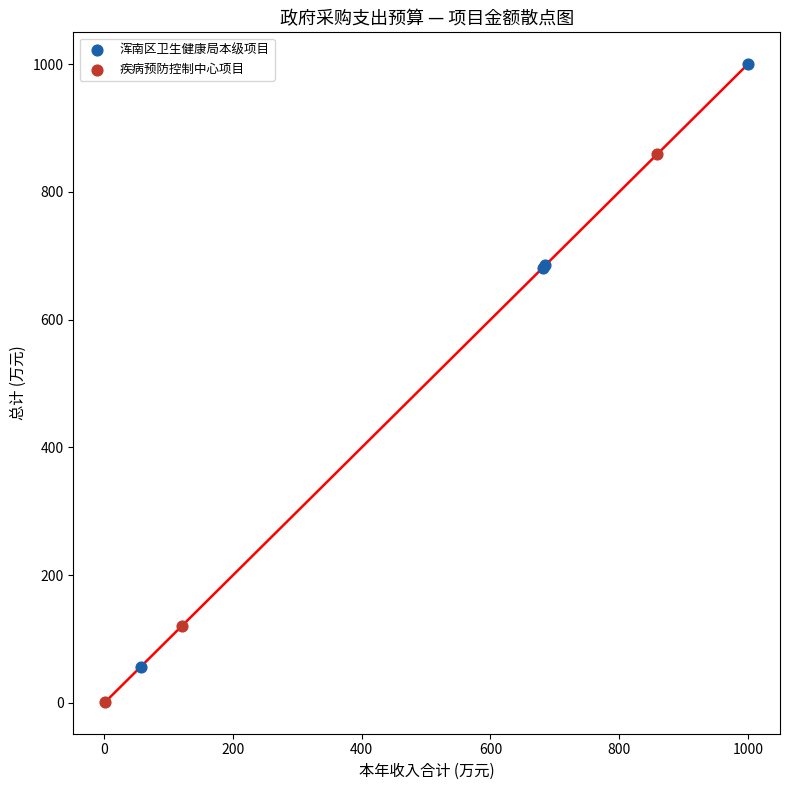

Which series contains the highest Y value?

浑南区卫生健康局本级项目